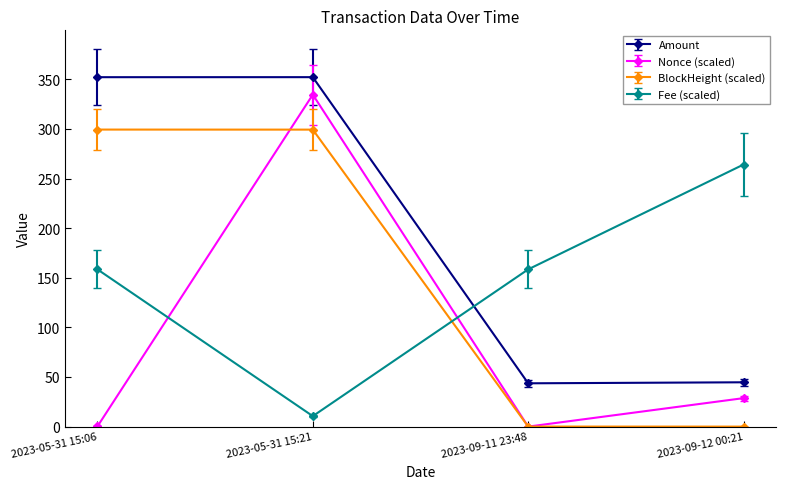

True or false: BlockHeight (scaled) and Fee (scaled) intersect in this chart.

True